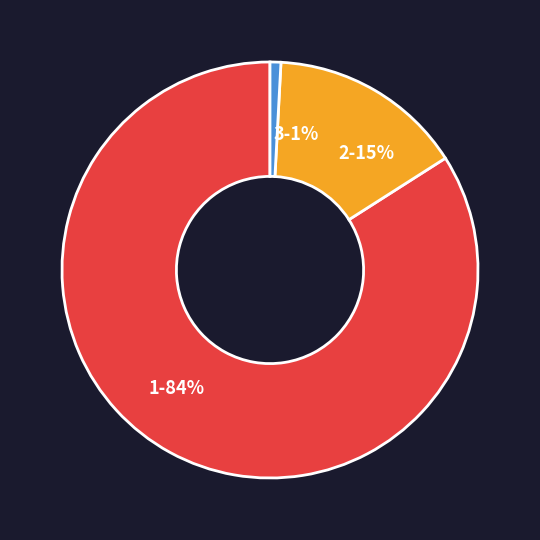

To the nearest percent, what portion does 1 represent?

84%